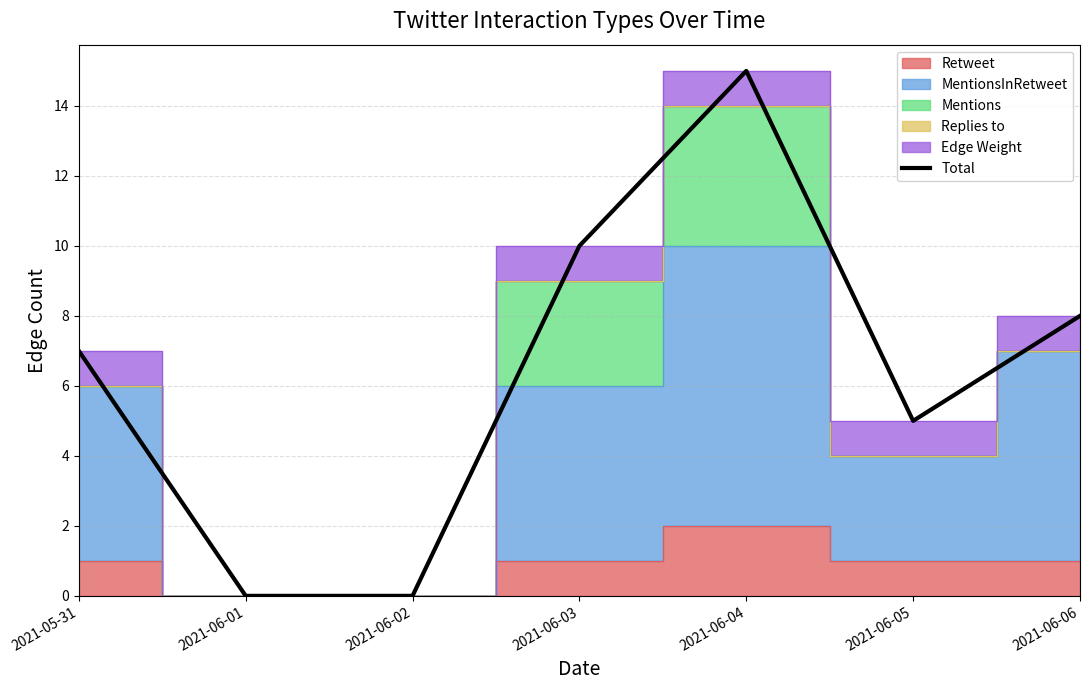

How many data points does each series have?

7